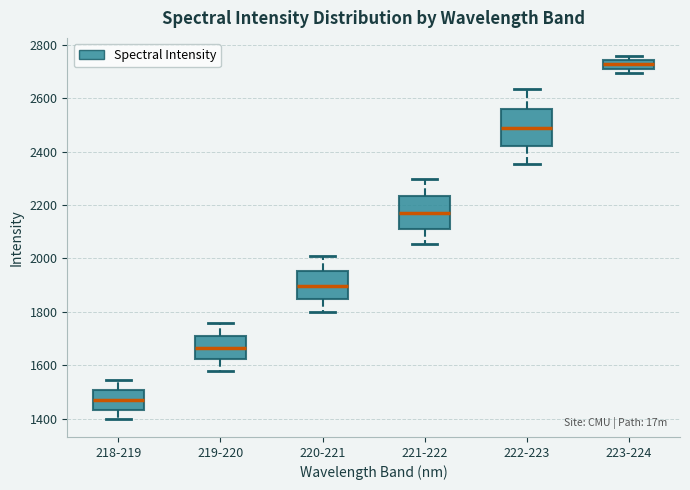

Reading left to right, read every box against the y-axis: the position of its median line, the range the box covers, and the ends of its whiskers. The values are not printed on the chart, so give them approximately, as read against the axis.

218-219: median 1460, box 1440 to 1500, whiskers 1400 to 1540
219-220: median 1660, box 1620 to 1720, whiskers 1580 to 1760
220-221: median 1900, box 1840 to 1960, whiskers 1800 to 2000
221-222: median 2180, box 2100 to 2240, whiskers 2060 to 2300
222-223: median 2480, box 2420 to 2560, whiskers 2360 to 2640
223-224: median 2720 (inside the box), box 2720 to 2740, whiskers 2700 to 2760